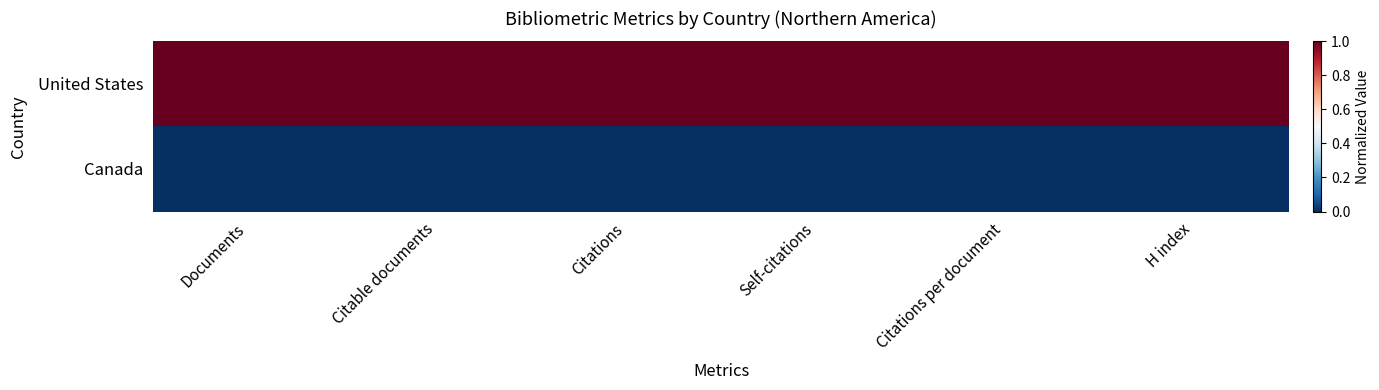

What is the spread (max minus min) of values at H index?

1